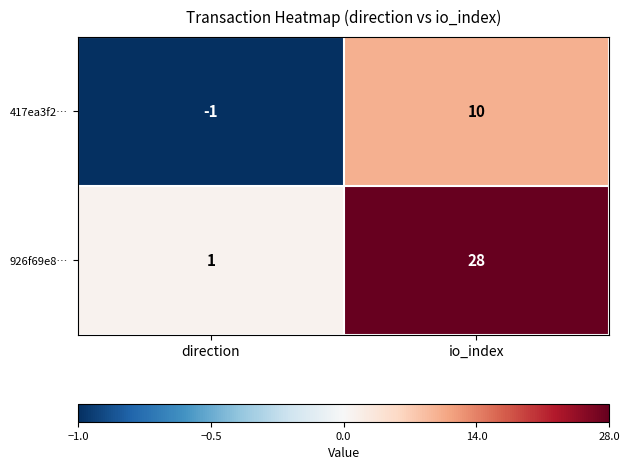

What is the difference between the maximum and minimum values in the 926f69e8… series?

27